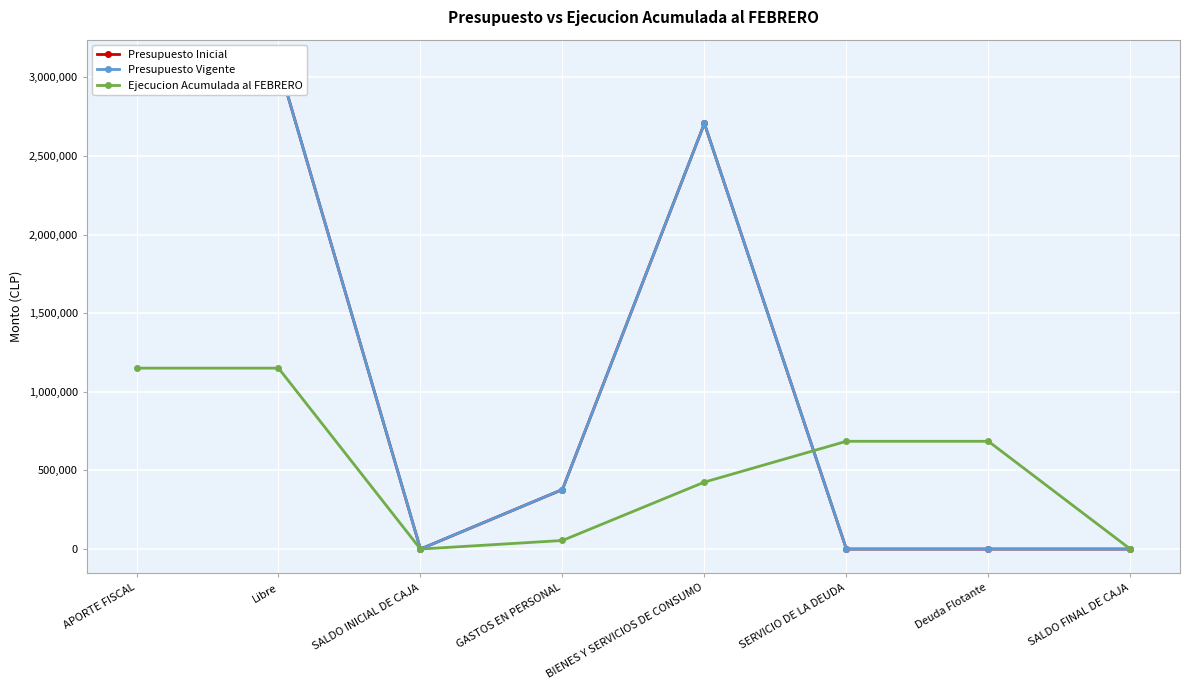

True or false: Ejecucion Acumulada al FEBRERO and Presupuesto Inicial intersect in this chart.

True